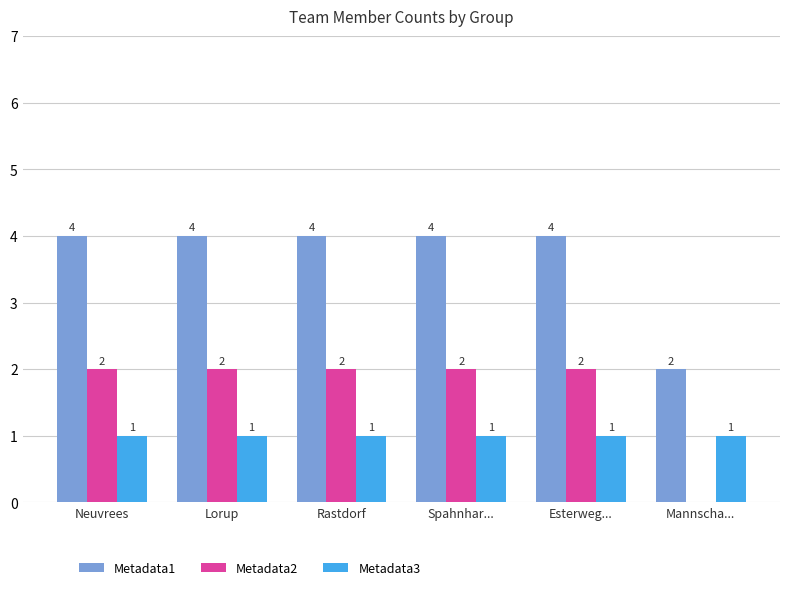

How many Metadata2 values are between 2 and 3?

5